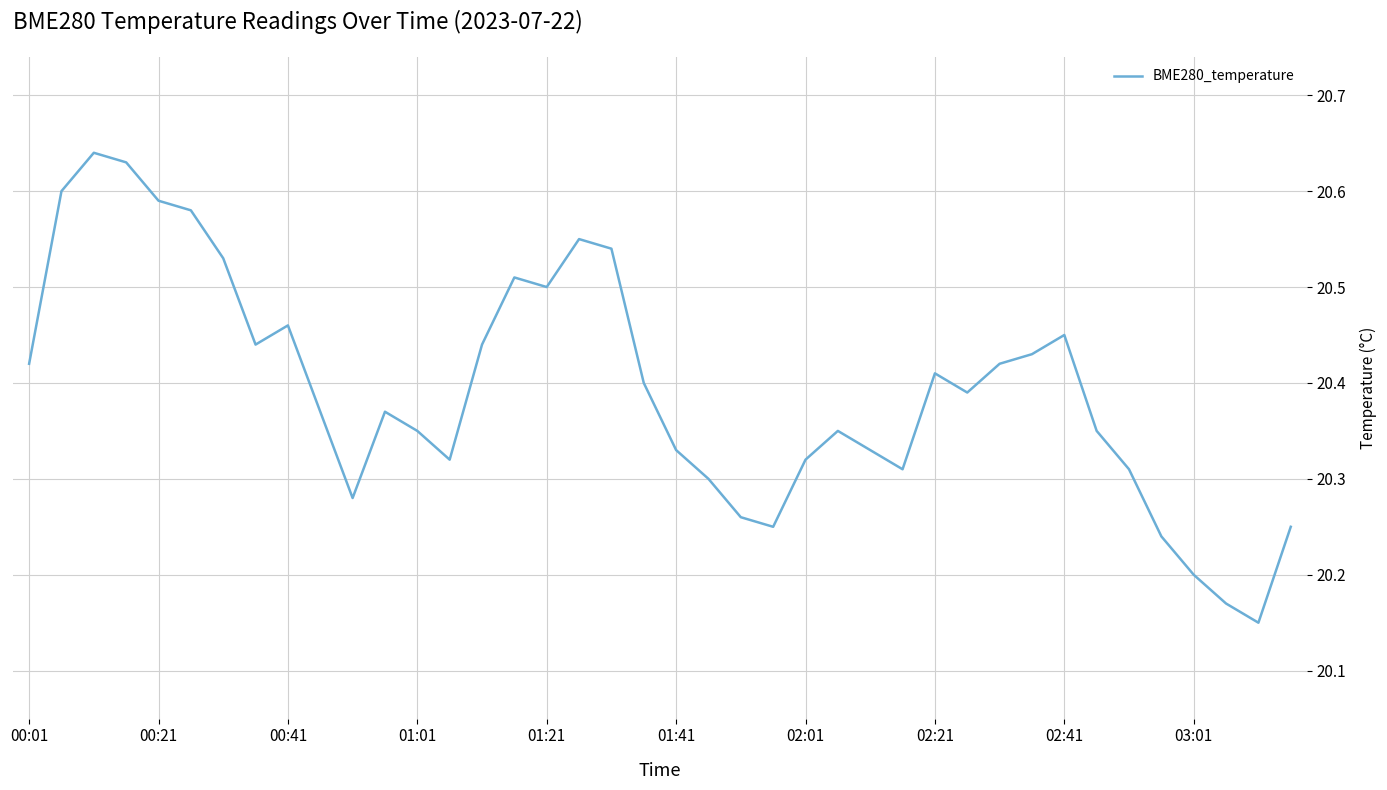

What is the difference between the maximum and minimum values?

0.5